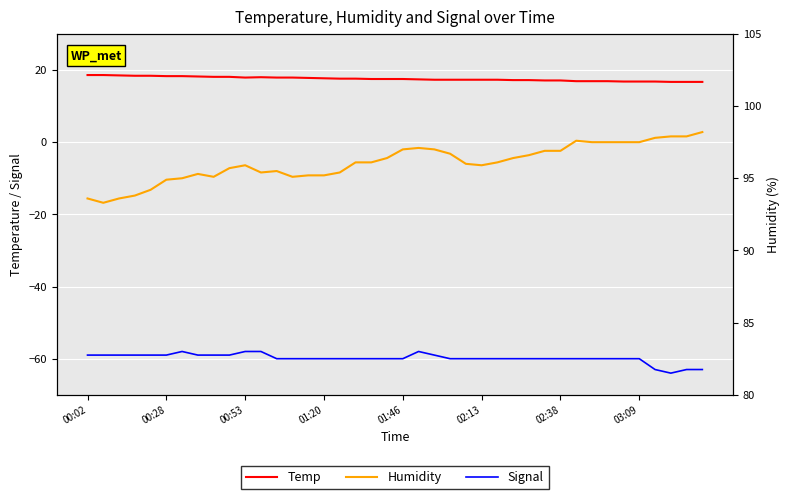

True or false: Temp and Signal intersect in this chart.

False